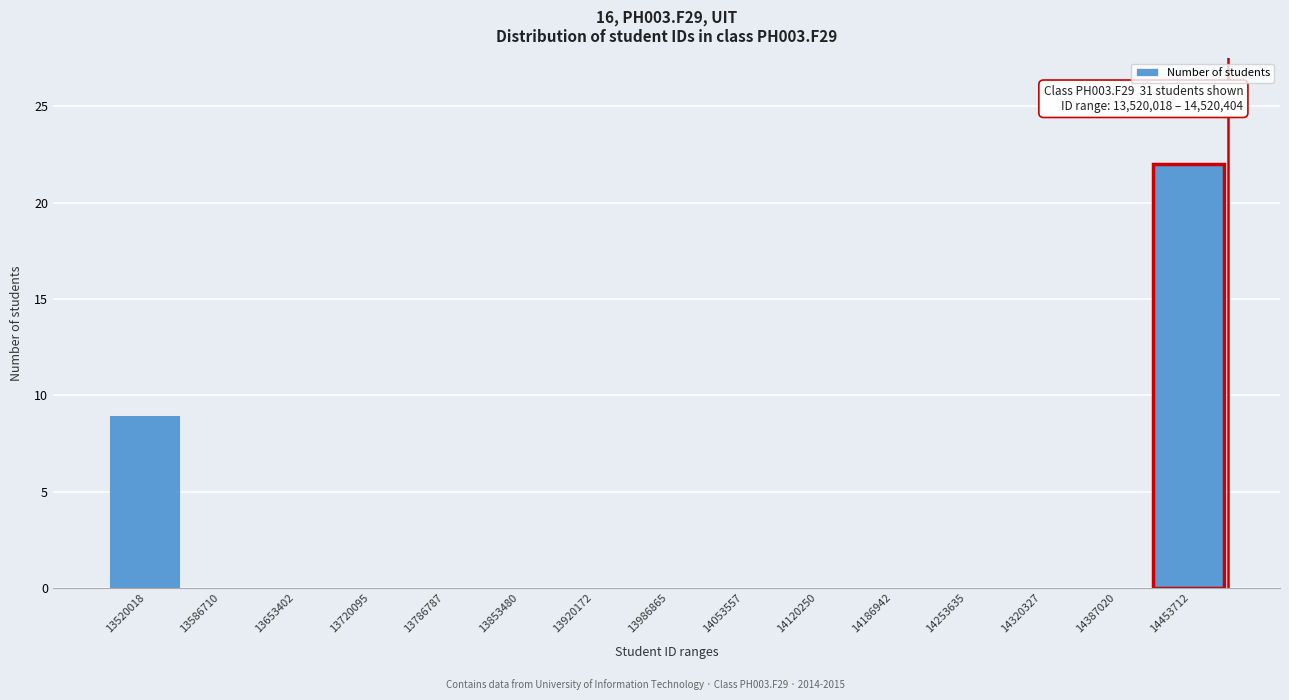

Reading left to right, list all the values displayed in this chart.

13520018=9	13586710=0	13653402=0	13720095=0	13786787=0	13853480=0	13920172=0	13986865=0	14053557=0	14120250=0	14186942=0	14253635=0	14320327=0	14387020=0	14453712=22